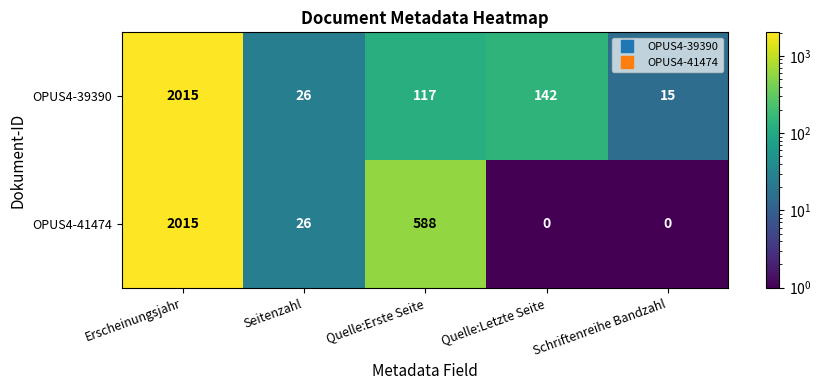

Where does the OPUS4-41474 series first go above 26?

Erscheinungsjahr